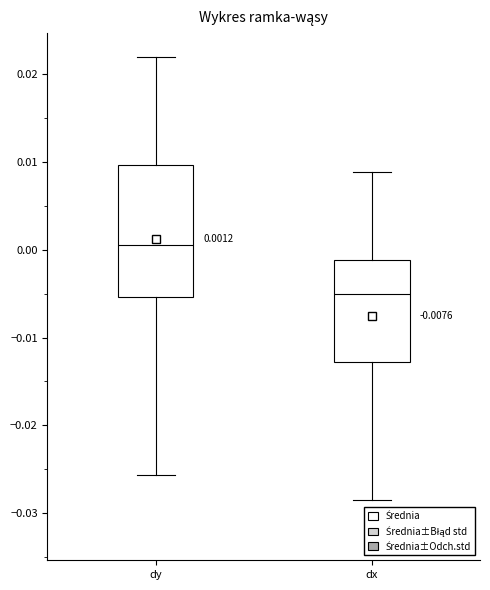

Which box has the highest median line?

dy